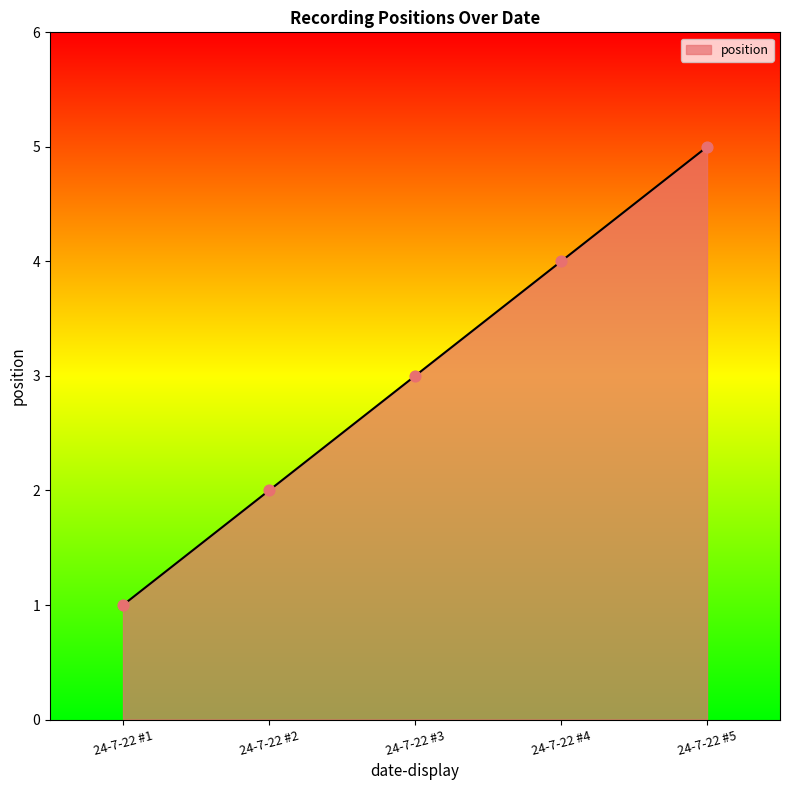

What is the ratio of the value at 24-7-22 #4 to the value at 24-7-22 #3?

1.3